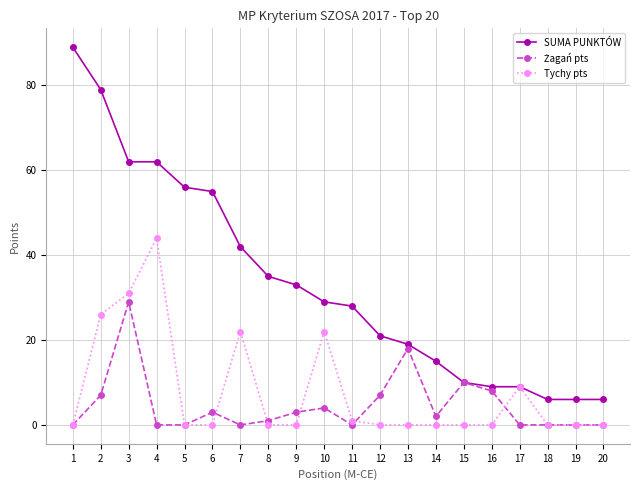

Is it true that Tychy pts equals 0 at 18?

True